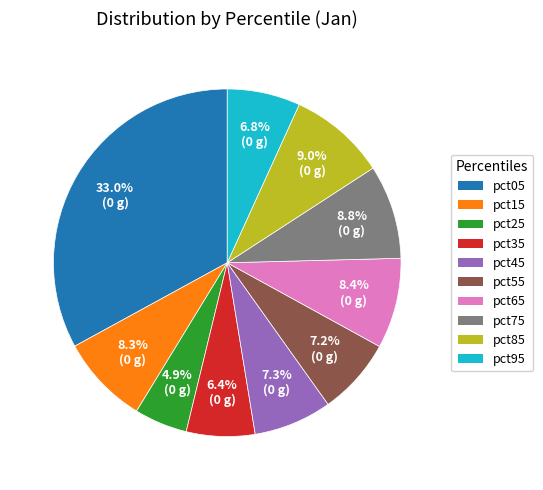

To the nearest percent, what is the average slice percentage?

10%